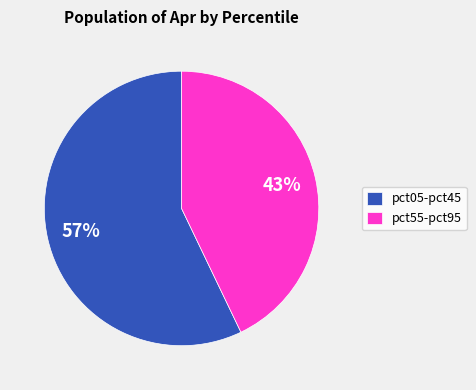

Combined, do pct05-pct45 and pct55-pct95 account for over 50%?

Yes